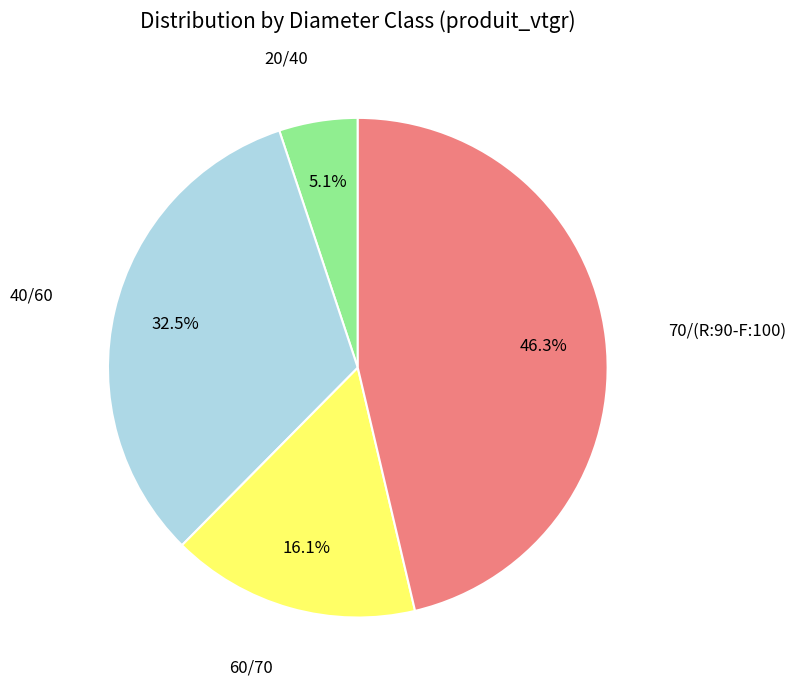

Does any single category account for the majority?

No